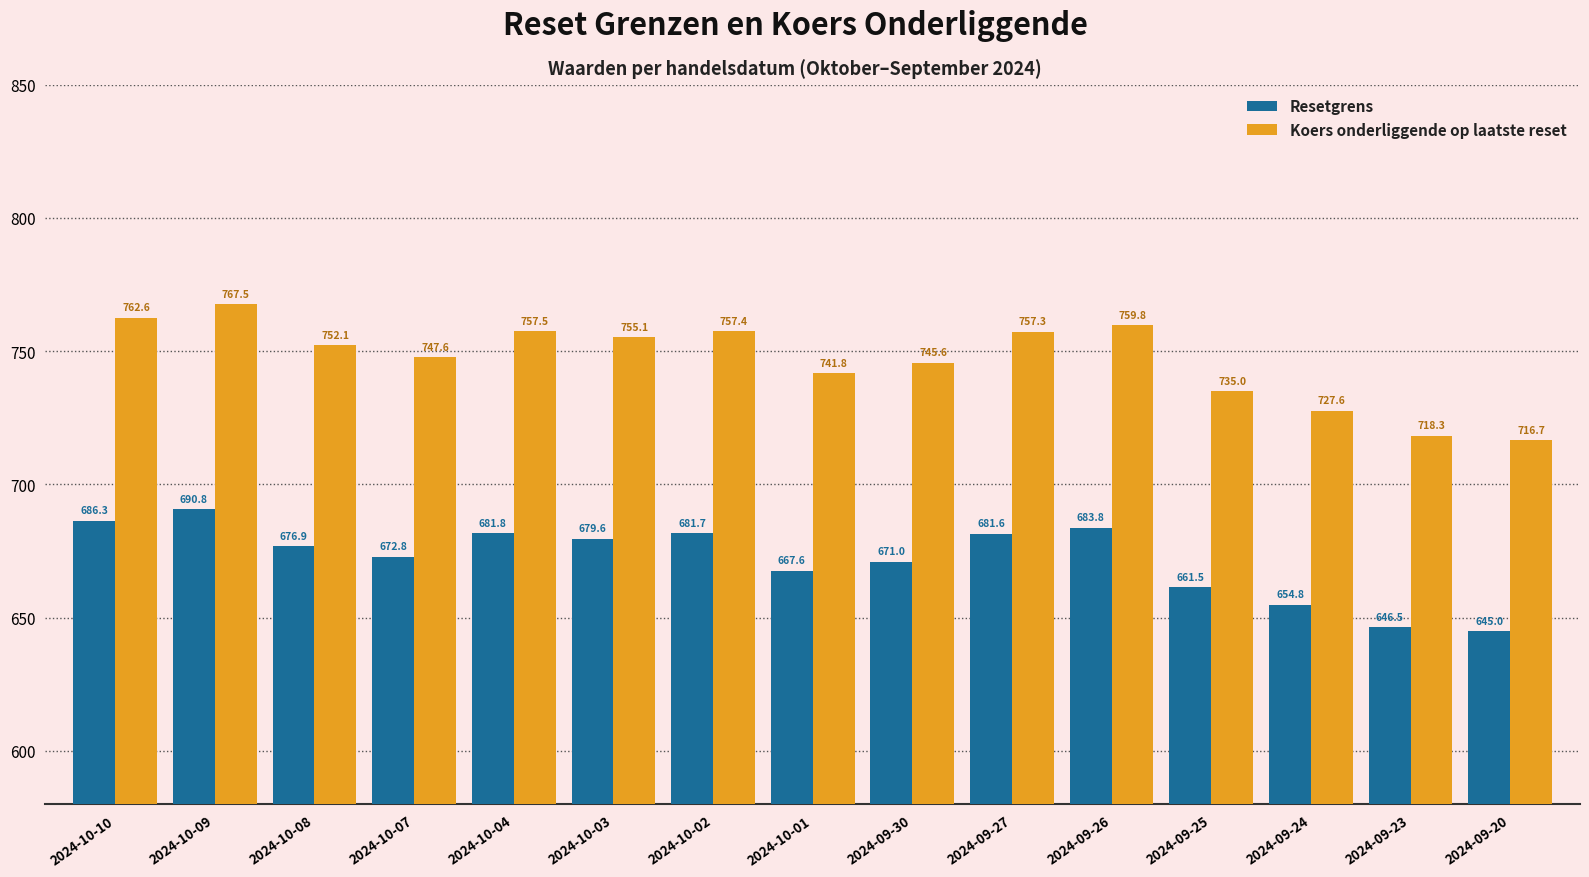

List the series in order of their peak value, lowest first.

Resetgrens, Koers onderliggende op laatste reset